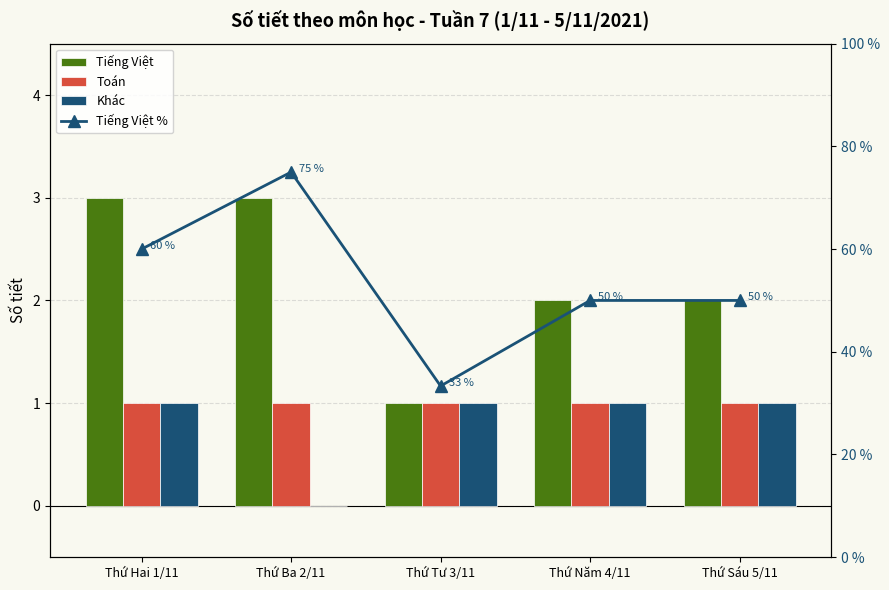

Count the number of data series in this chart.

4